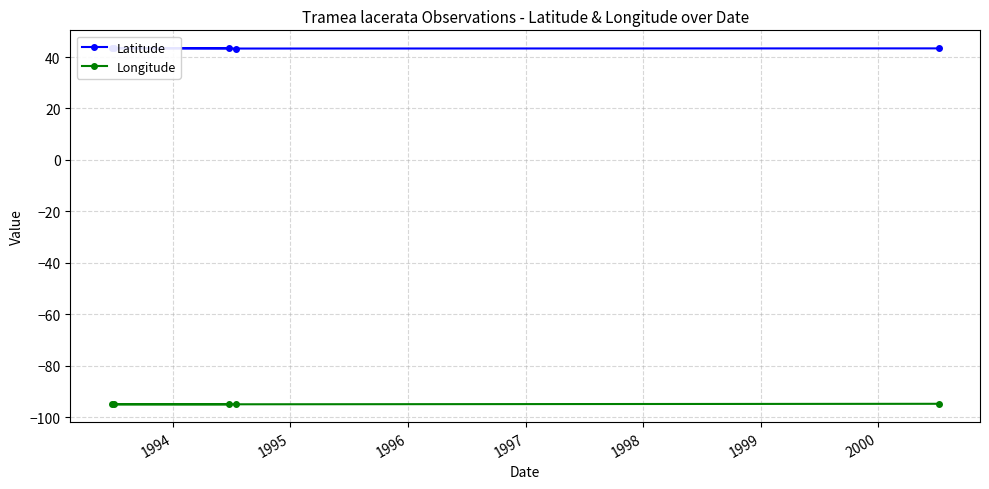

Which series has the widest spread of values?

Longitude